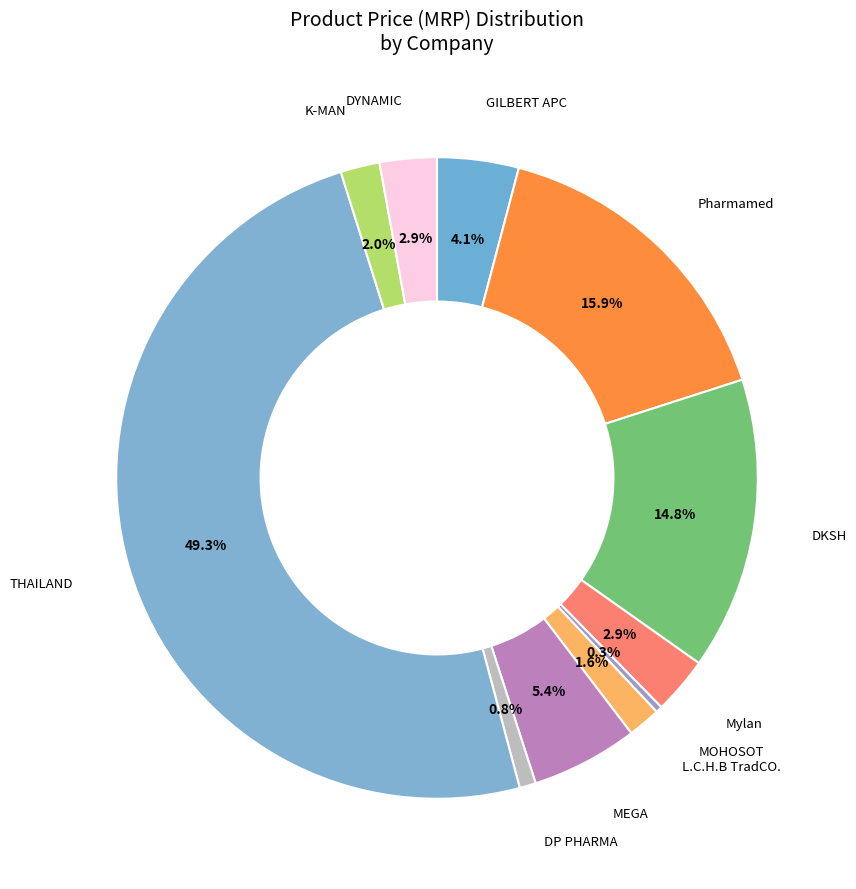

How many segments does this pie chart have?

11